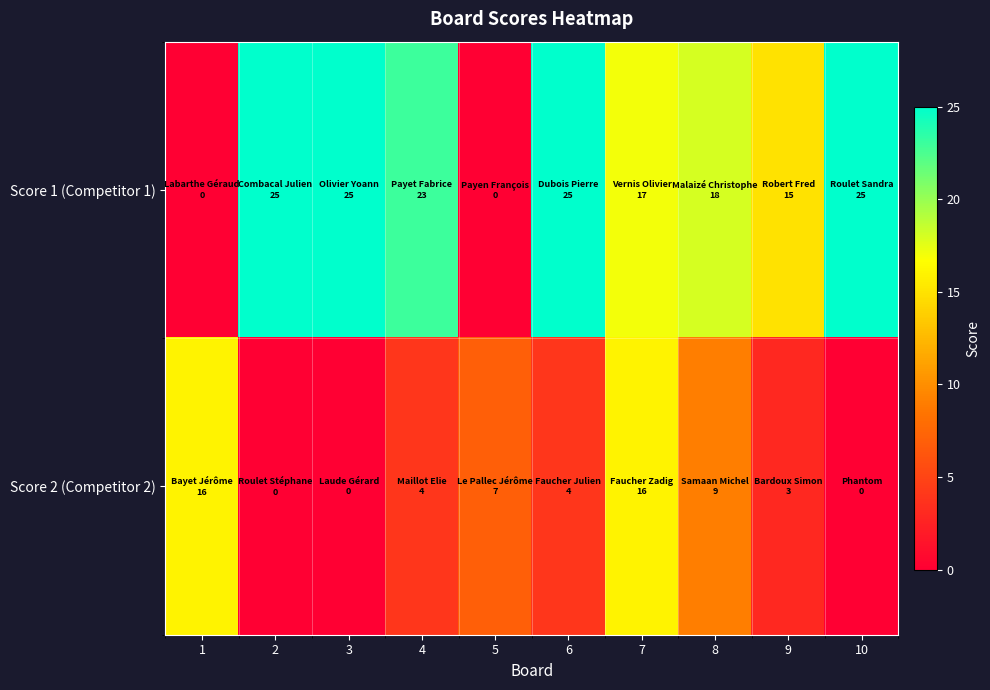

Which has a higher value, 7 or 5?

7